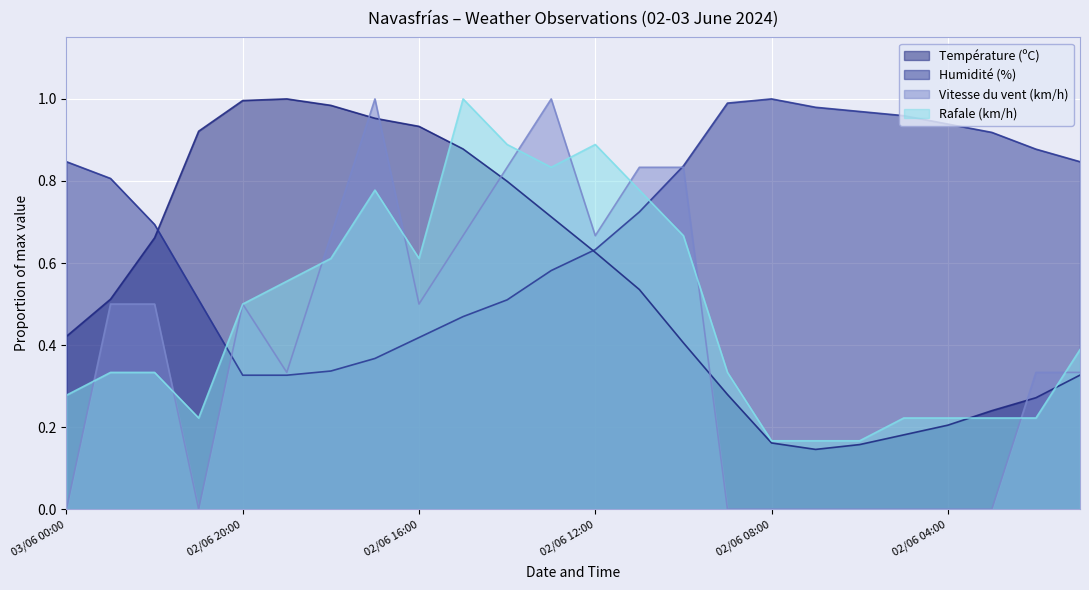

Reading left to right, what are all the values shown in this chart?

Température (ºC): 03/06 00:00=0.4	02/06 23:00=0.5	02/06 22:00=0.7	02/06 21:00=0.9	02/06 20:00=1.0	02/06 19:00=1.0	02/06 18:00=1.0	02/06 17:00=1.0	02/06 16:00=0.9	02/06 15:00=0.9	02/06 14:00=0.8	02/06 13:00=0.7	02/06 12:00=0.6	02/06 11:00=0.5	02/06 10:00=0.4	02/06 09:00=0.3	02/06 08:00=0.2	02/06 07:00=0.1	02/06 06:00=0.2	02/06 05:00=0.2	02/06 04:00=0.2	02/06 03:00=0.2	02/06 02:00=0.3	02/06 01:00=0.3
Humidité (%): 03/06 00:00=0.8	02/06 23:00=0.8	02/06 22:00=0.7	02/06 21:00=0.5	02/06 20:00=0.3	02/06 19:00=0.3	02/06 18:00=0.3	02/06 17:00=0.4	02/06 16:00=0.4	02/06 15:00=0.5	02/06 14:00=0.5	02/06 13:00=0.6	02/06 12:00=0.6	02/06 11:00=0.7	02/06 10:00=0.8	02/06 09:00=1.0	02/06 08:00=1.0	02/06 07:00=1.0	02/06 06:00=1.0	02/06 05:00=1.0	02/06 04:00=0.9	02/06 03:00=0.9	02/06 02:00=0.9	02/06 01:00=0.8
Vitesse du vent (km/h): 03/06 00:00=0.0	02/06 23:00=0.5	02/06 22:00=0.5	02/06 21:00=0.0	02/06 20:00=0.5	02/06 19:00=0.3	02/06 18:00=0.7	02/06 17:00=1.0	02/06 16:00=0.5	02/06 15:00=0.7	02/06 14:00=0.8	02/06 13:00=1.0	02/06 12:00=0.7	02/06 11:00=0.8	02/06 10:00=0.8	02/06 09:00=0.0	02/06 08:00=0.0	02/06 07:00=0.0	02/06 06:00=0.0	02/06 05:00=0.0	02/06 04:00=0.0	02/06 03:00=0.0	02/06 02:00=0.3	02/06 01:00=0.3
Rafale (km/h): 03/06 00:00=0.3	02/06 23:00=0.3	02/06 22:00=0.3	02/06 21:00=0.2	02/06 20:00=0.5	02/06 19:00=0.6	02/06 18:00=0.6	02/06 17:00=0.8	02/06 16:00=0.6	02/06 15:00=1.0	02/06 14:00=0.9	02/06 13:00=0.8	02/06 12:00=0.9	02/06 11:00=0.8	02/06 10:00=0.7	02/06 09:00=0.3	02/06 08:00=0.2	02/06 07:00=0.2	02/06 06:00=0.2	02/06 05:00=0.2	02/06 04:00=0.2	02/06 03:00=0.2	02/06 02:00=0.2	02/06 01:00=0.4